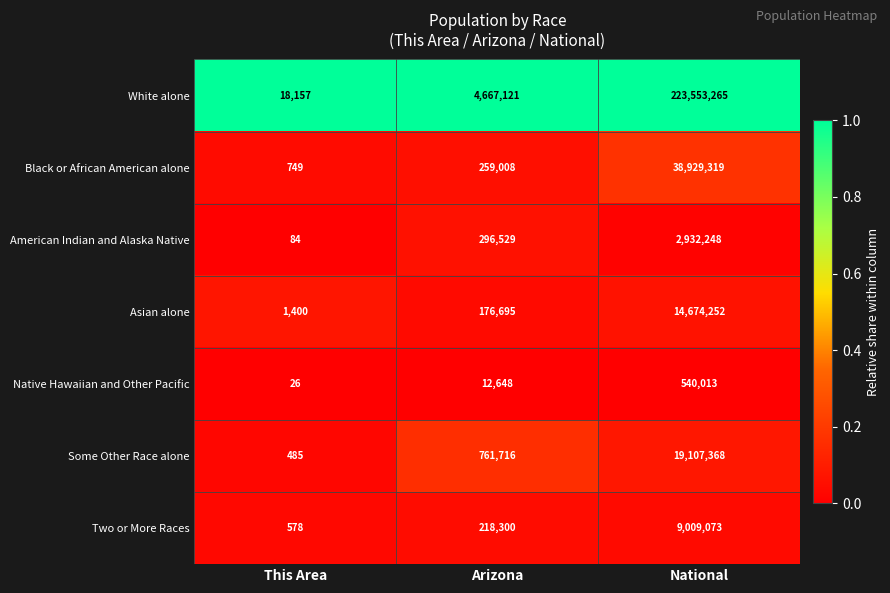

What is the difference between the highest and lowest values at Arizona?

4654473